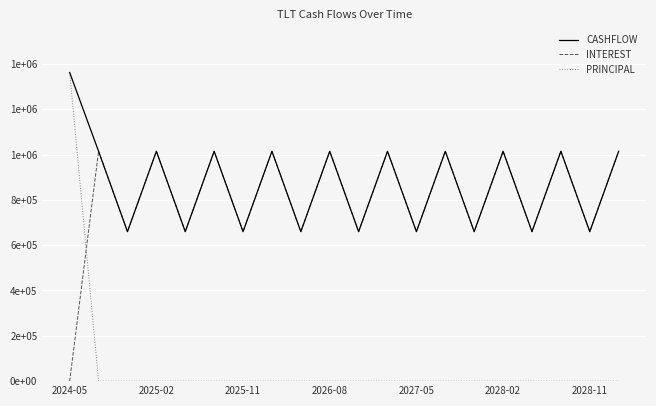

What is the maximum value shown in the chart?

1361946.4